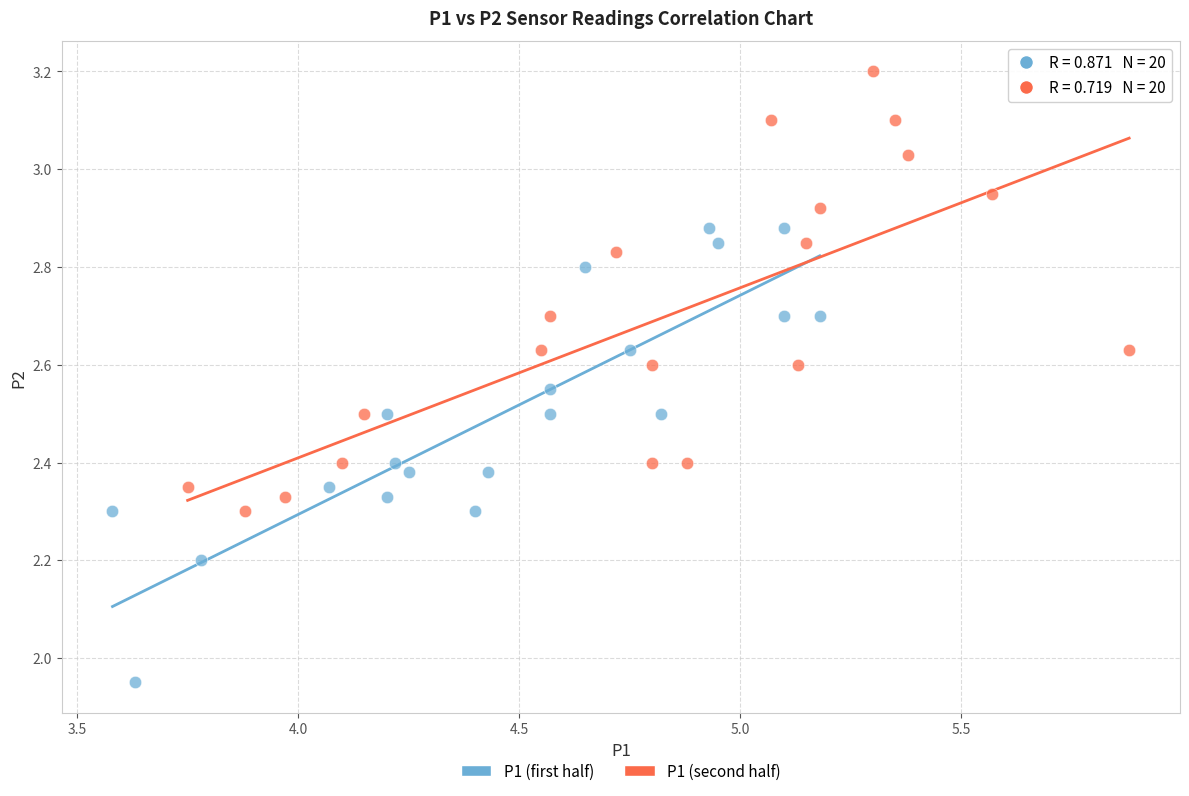

Which series has the largest Y range (max minus min)?

P1 (first half)